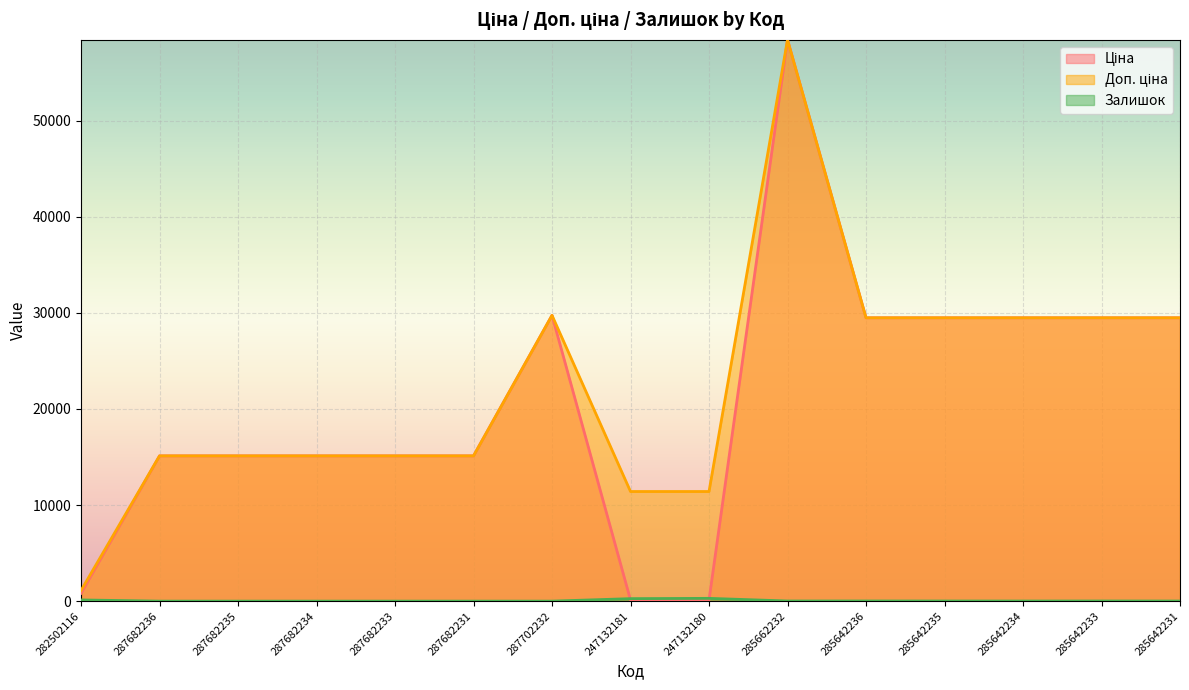

Which category has the highest value in the Залишок series?

247132180